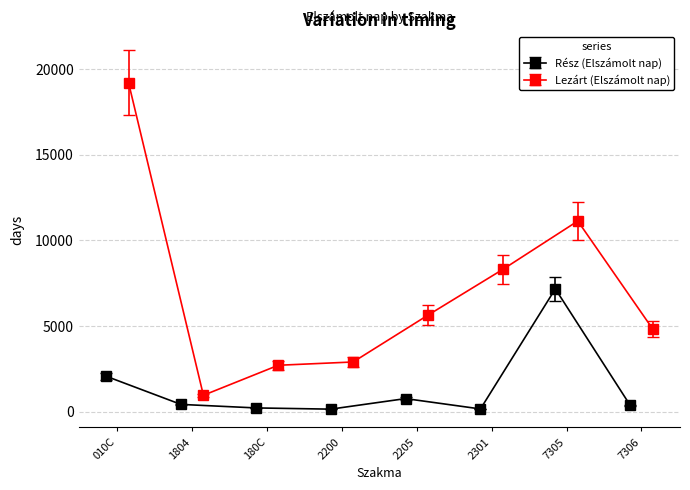

What is the value of the Lezárt (Elszámolt nap) point at the 8th from the left?

4834